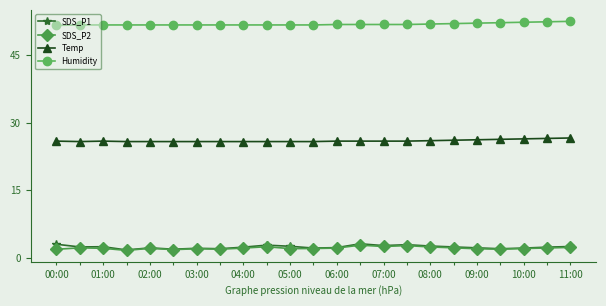

Which series has the largest total across all categories?

Humidity